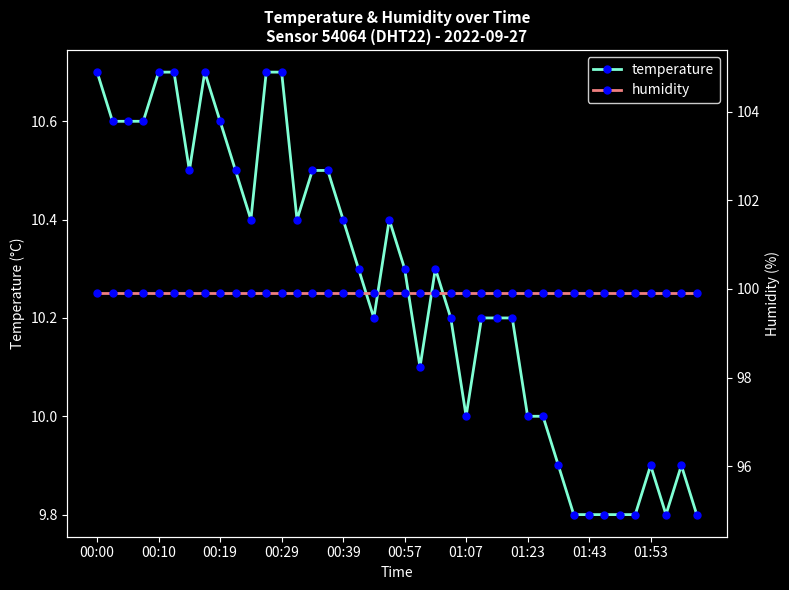

True or false: humidity and temperature cross at least once.

False